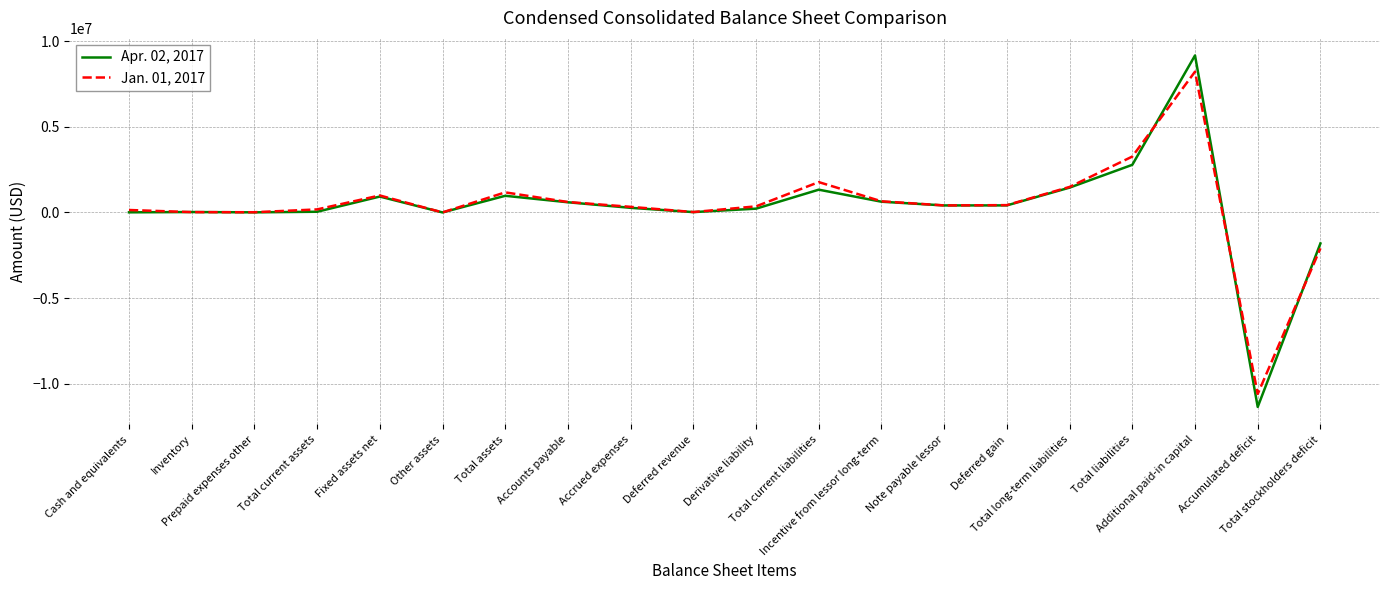

What is the minimum value for Jan. 01, 2017?

-10609240